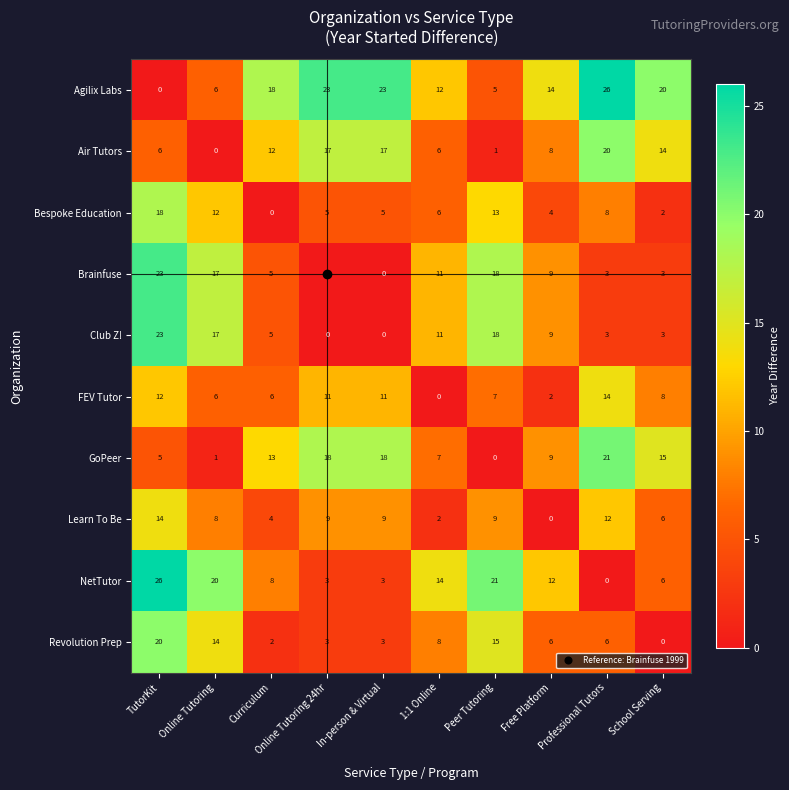

Where is Club Z! nearest to the value 11?

1:1 Online